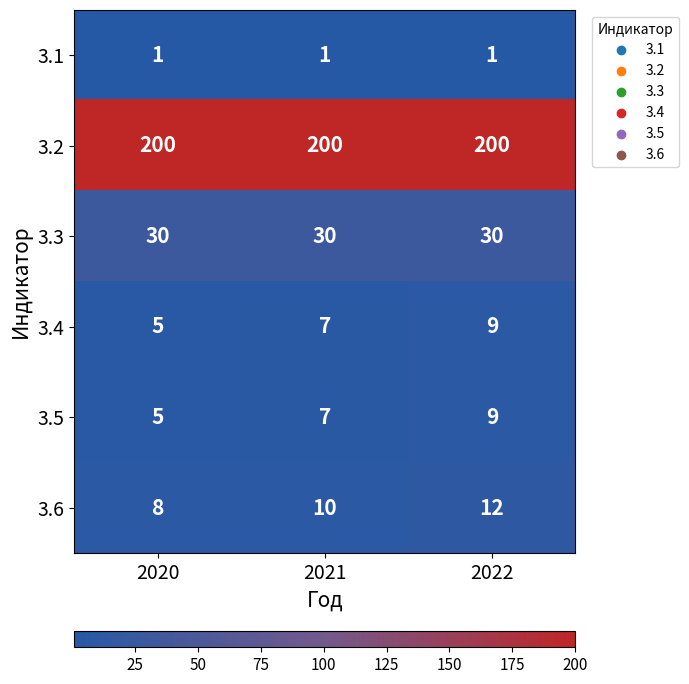

What is the sum of all 3.3 values?

90